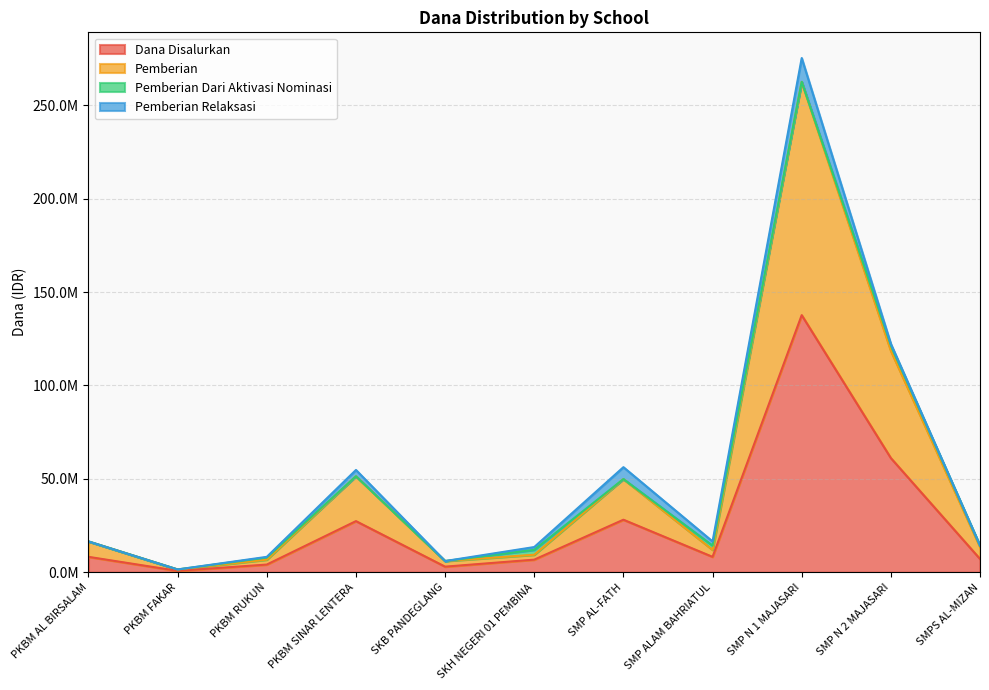

True or false: Pemberian and Dana Disalurkan intersect in this chart.

False